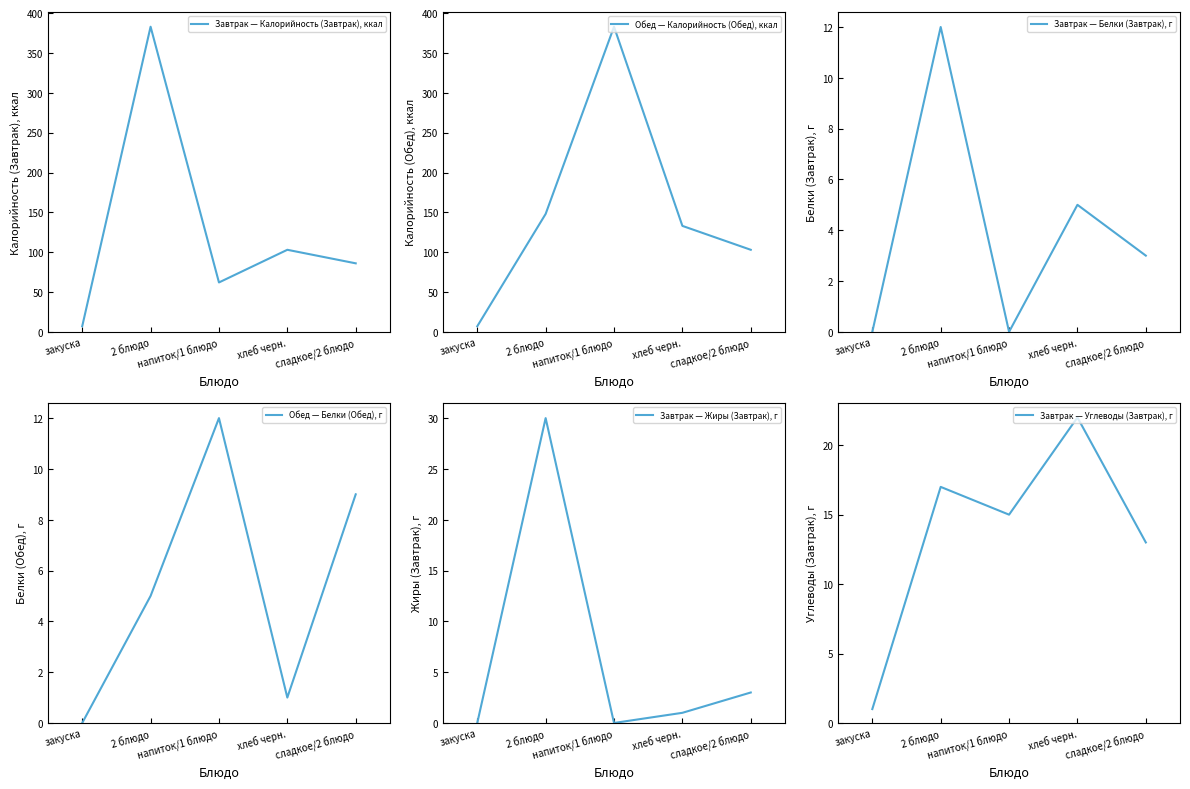

True or false: Обед — Белки (Обед), г has a value of 1 at хлеб черн..

True